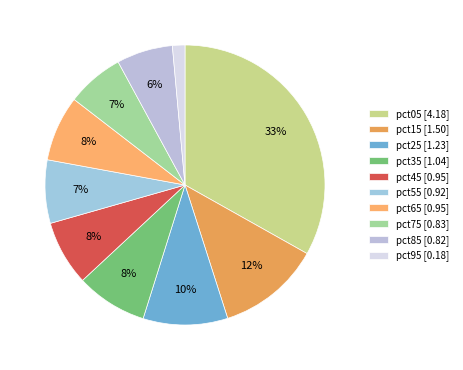

Is the sum of pct15 and pct85 greater than half?

No